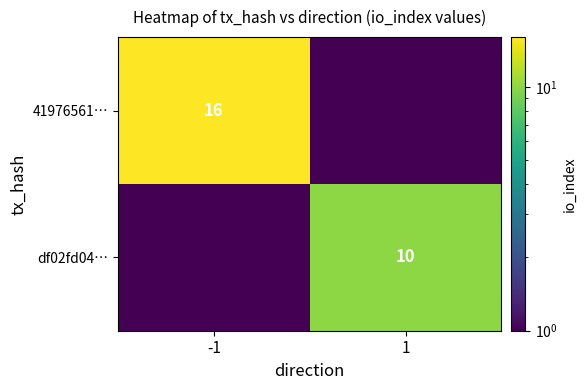

Is it true that df02fd04… equals 14.2 at 1?

False